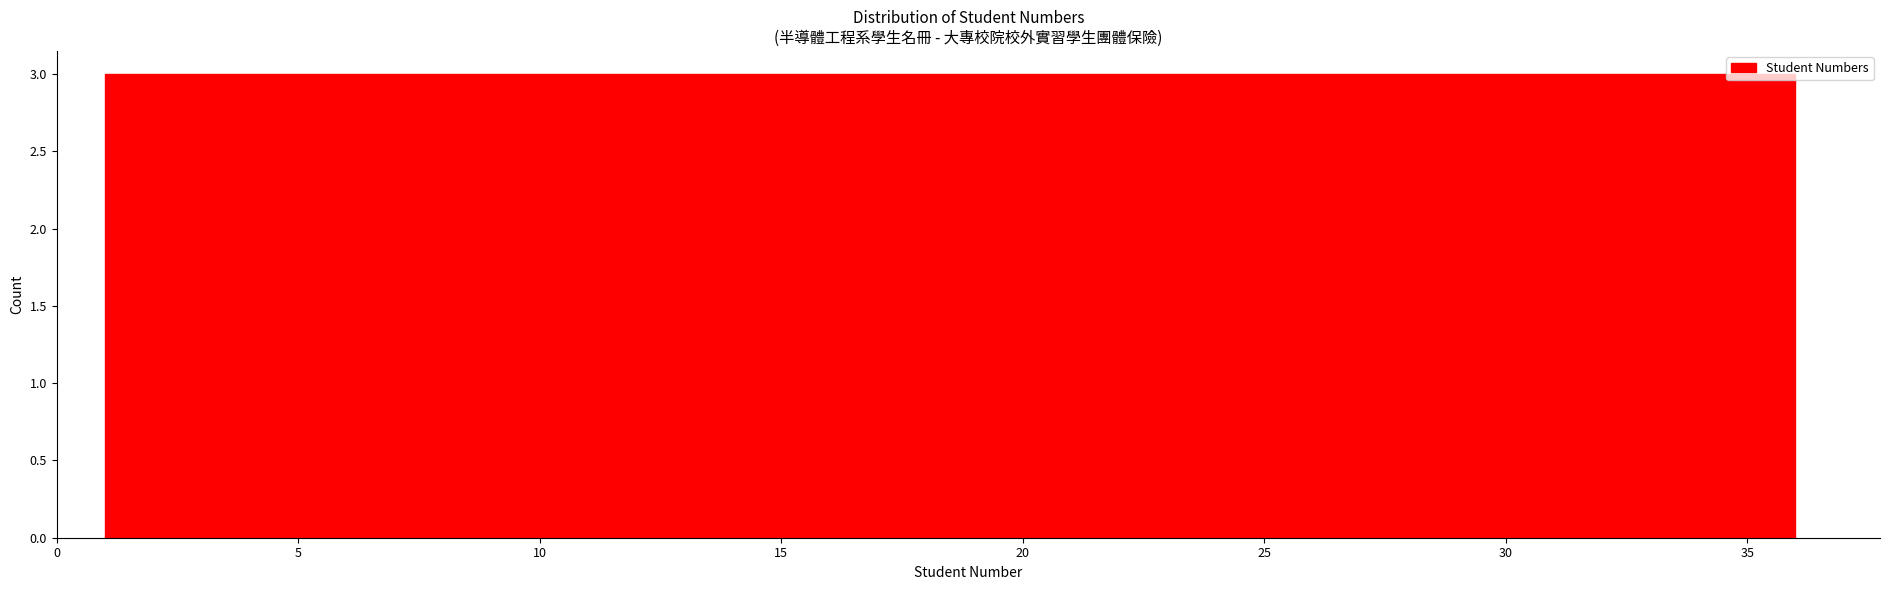

Reading left to right, list every bar in this chart as the range it spans on the x-axis followed by its height. Neither the bar edges nor the heights are printed on the chart, so give them approximately, as read against the axes.

1.0 to 4.0: 3
4.0 to 7.0: 3
7.0 to 10.0: 3
10.0 to 12.5: 3
12.5 to 15.5: 3
15.5 to 18.5: 3
18.5 to 21.5: 3
21.5 to 24.5: 3
24.5 to 27.5: 3
27.5 to 30.0: 3
30.0 to 33.0: 3
33.0 to 36.0: 3